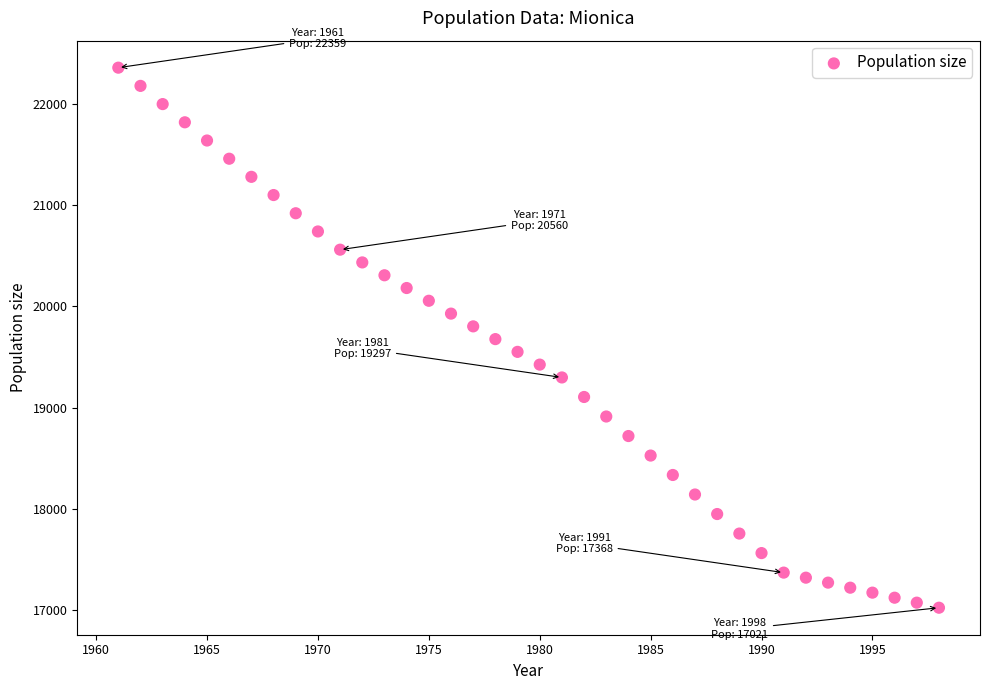

What is the range of X values (max minus min)?

37